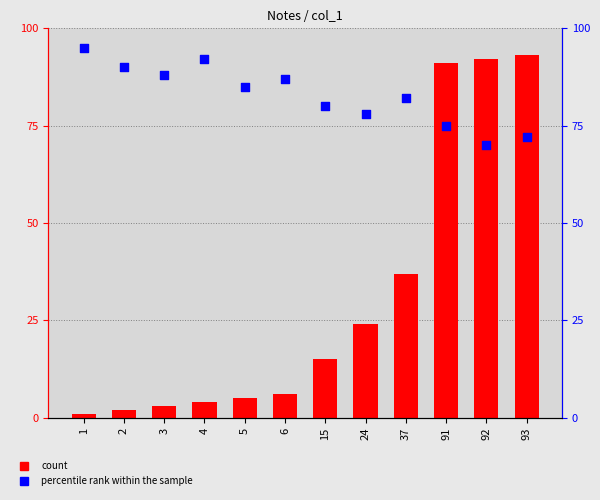

At which category is the sum across all series the highest?

91